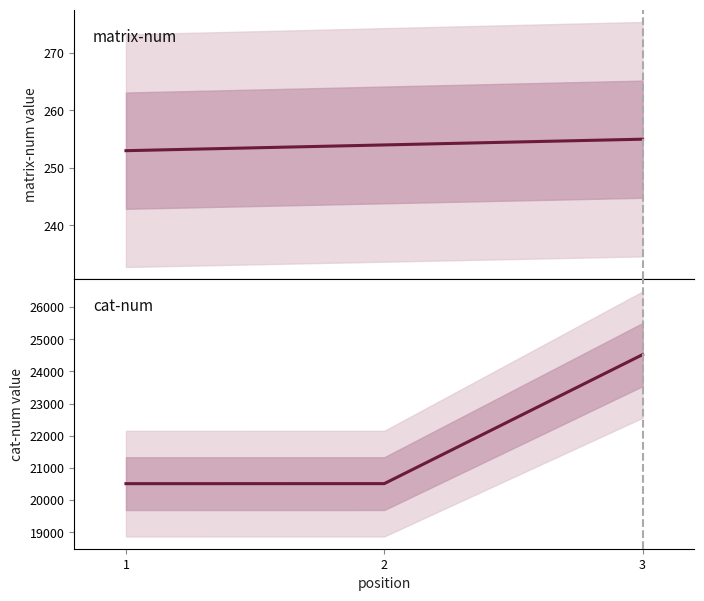

Reading right to left, transcribe all the data shown in this chart.

matrix-num: 3=255	2=254	1=253
cat-num: 3=24522	2=20513	1=20512